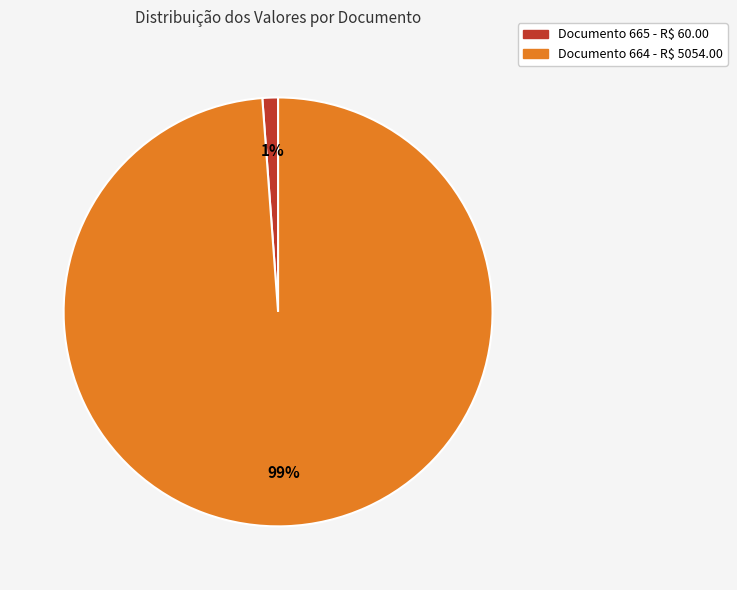

To the nearest percent, what is the average slice percentage?

50%